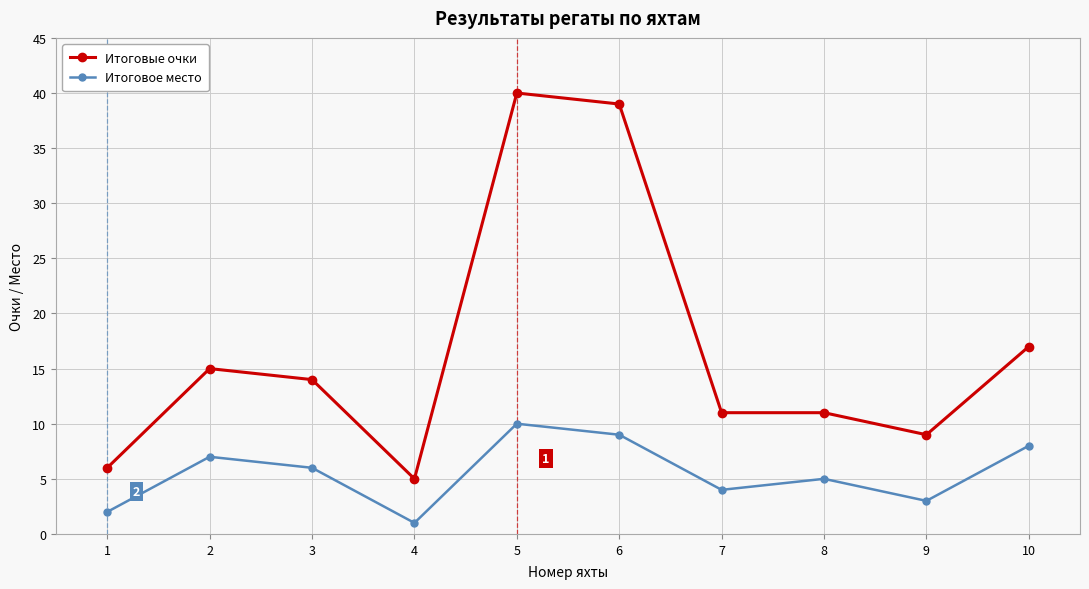

Reading left to right, transcribe all the data shown in this chart.

Итоговые очки: 6	15	14	5	40	39	11	11	9	17
Итоговое место: 2	7	6	1	10	9	4	5	3	8